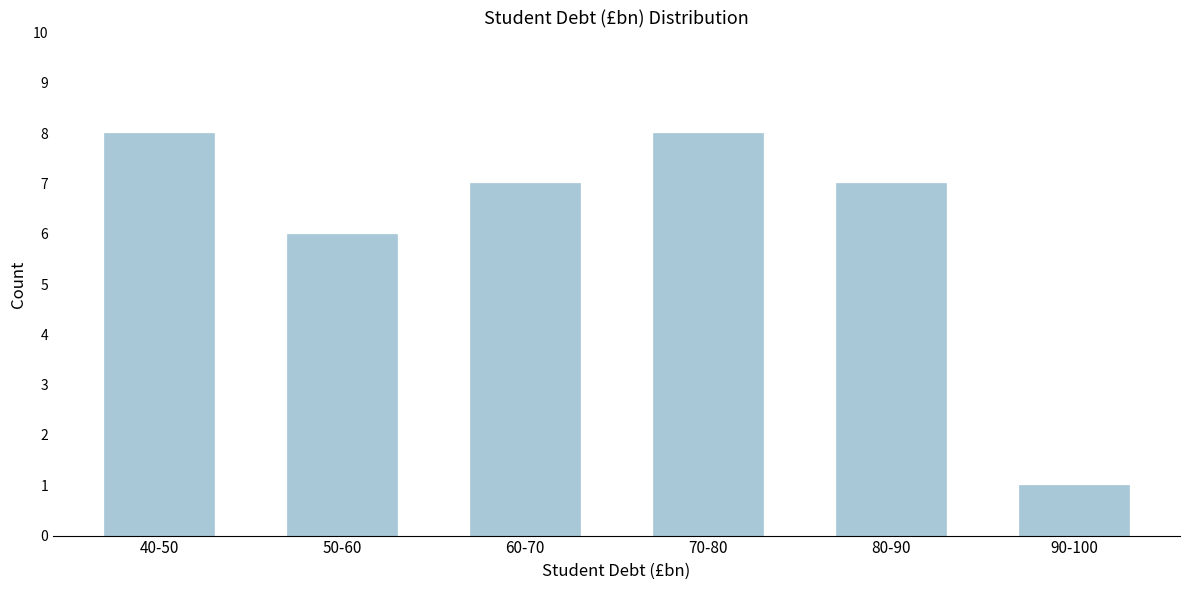

Reading left to right, list all the values displayed in this chart.

40-50=8	50-60=6	60-70=7	70-80=8	80-90=7	90-100=1